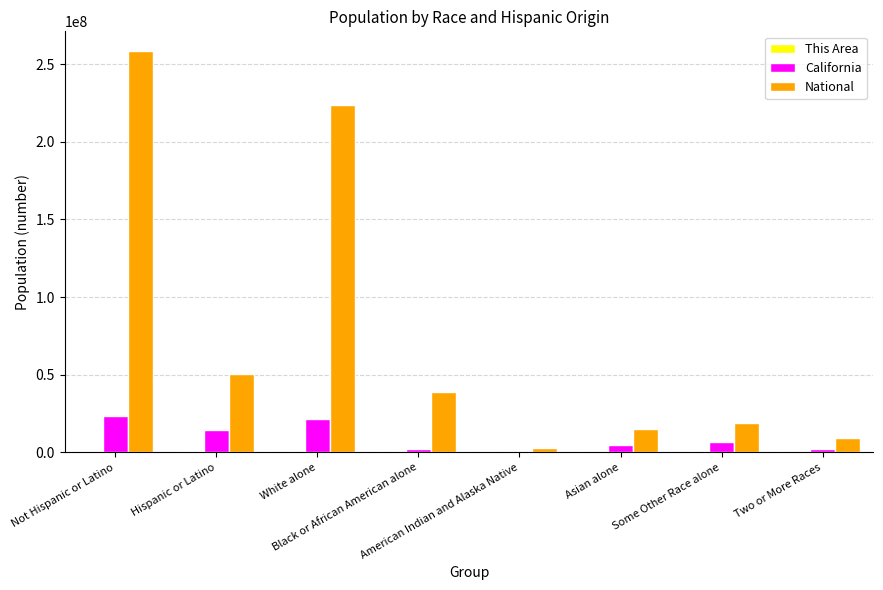

Which series has the largest total across all categories?

National